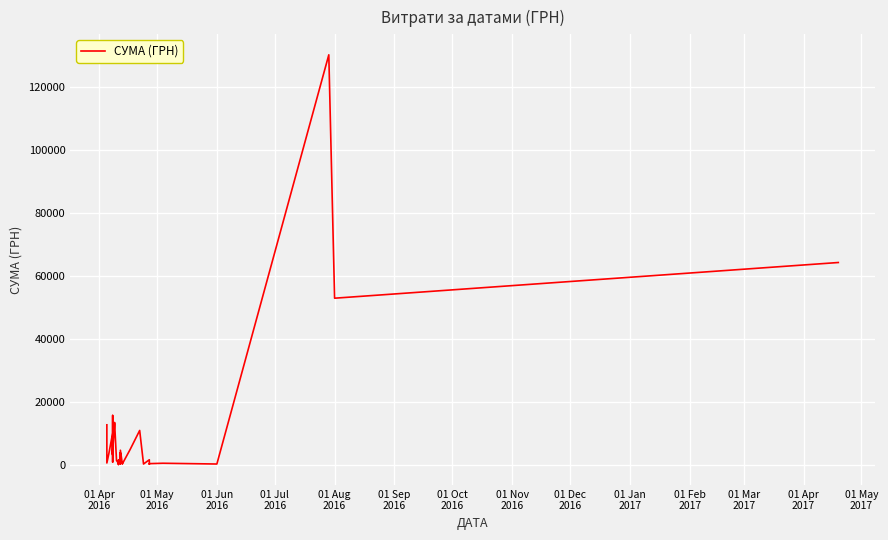

How many lines are shown in the chart?

1